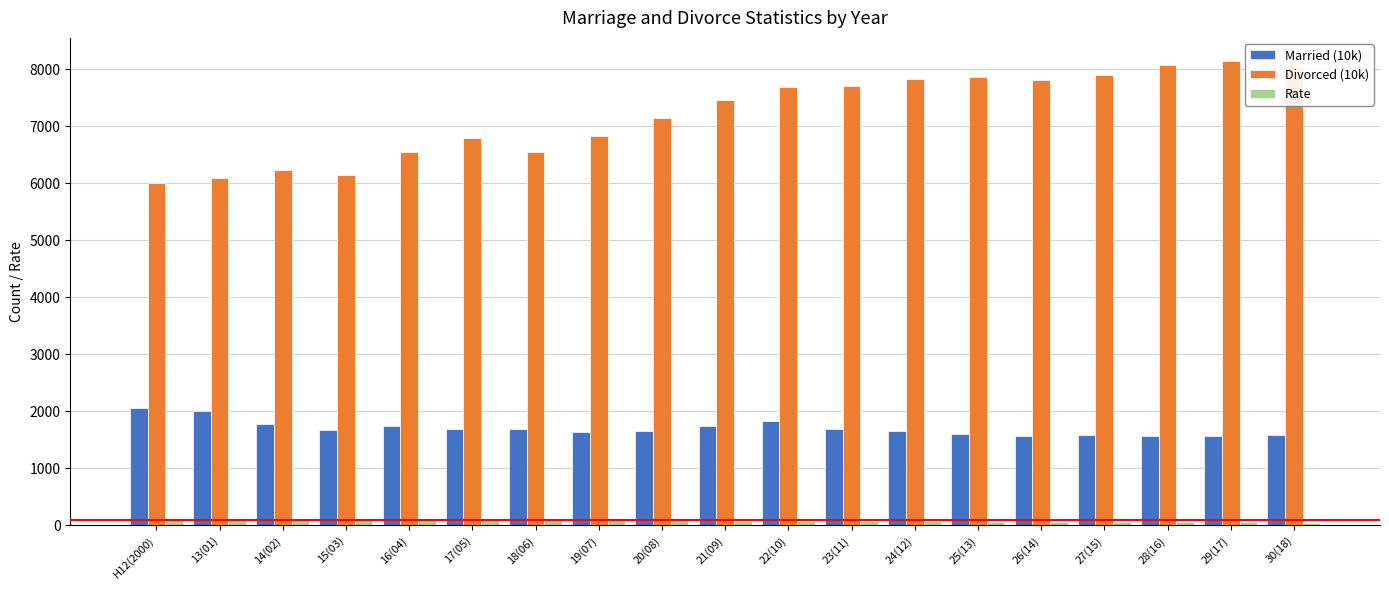

Rank the series by their average value, from highest to lowest.

Divorced (10k), Married (10k), Rate